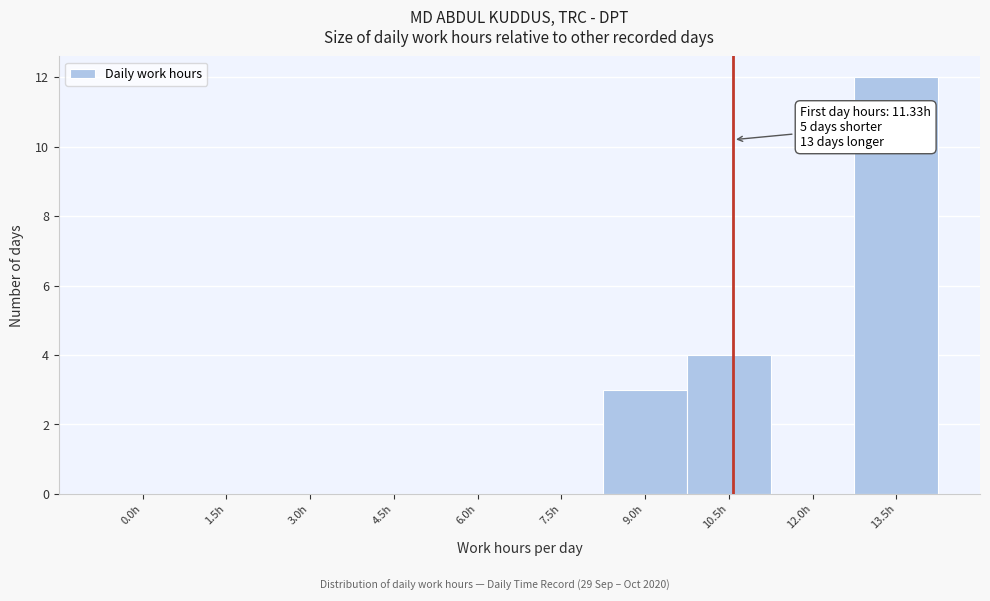

Reading right to left, extract all data points from this chart.

13.5h=12	12.0h=0	10.5h=4	9.0h=3	7.5h=0	6.0h=0	4.5h=0	3.0h=0	1.5h=0	0.0h=0